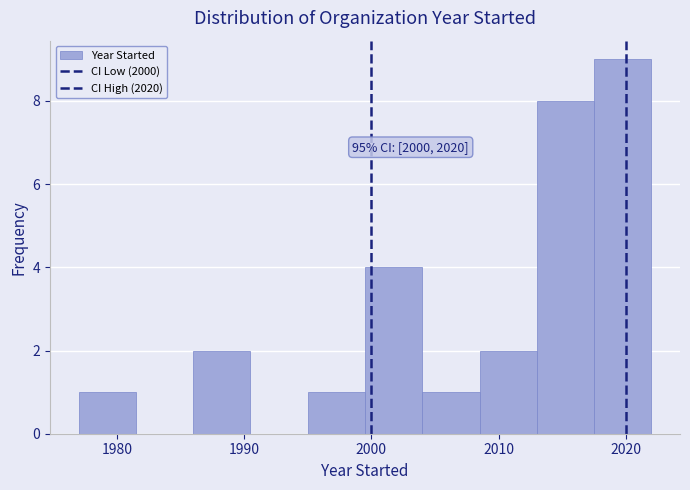

Over which range of the x-axis is the bar tallest?

2017.5 to 2022.0